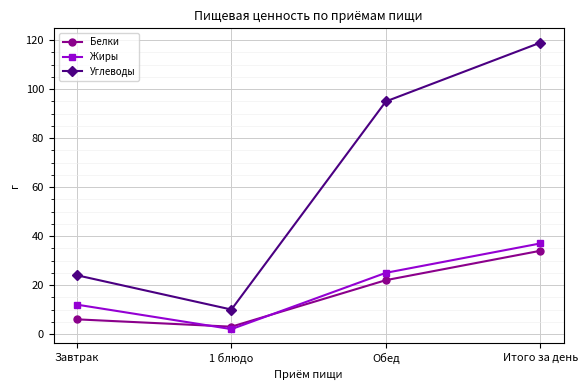

At which label is Жиры closest to 19?

Обед